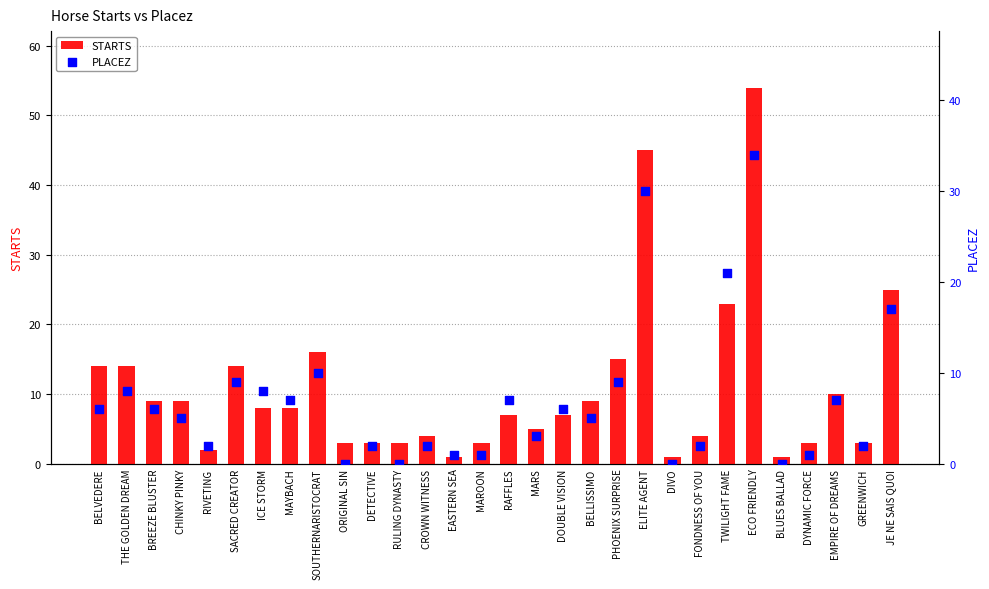

What is the total value across all series at DETECTIVE?

5